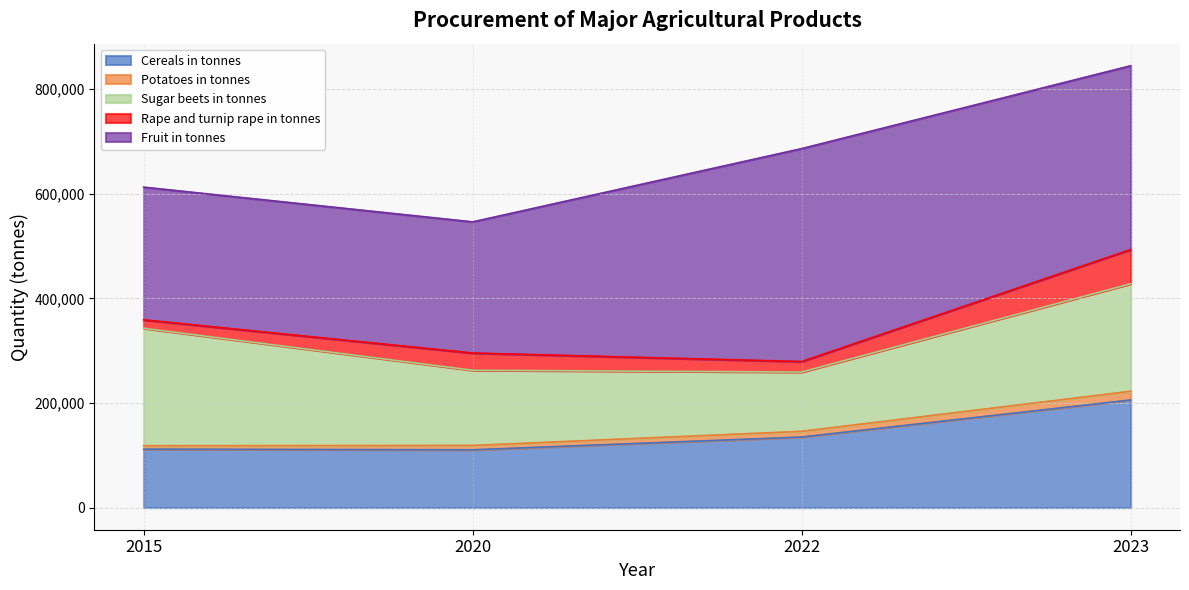

Which has a higher value, 2022 or 2015?

2022